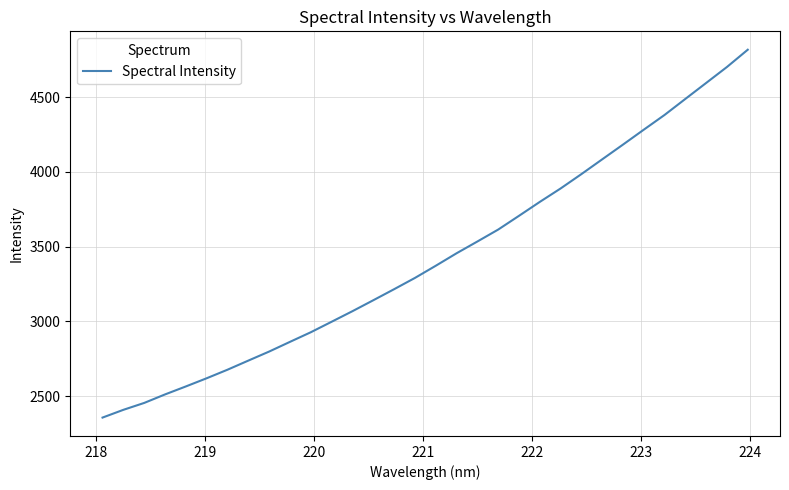

What is the maximum value shown in the chart?

4818.4